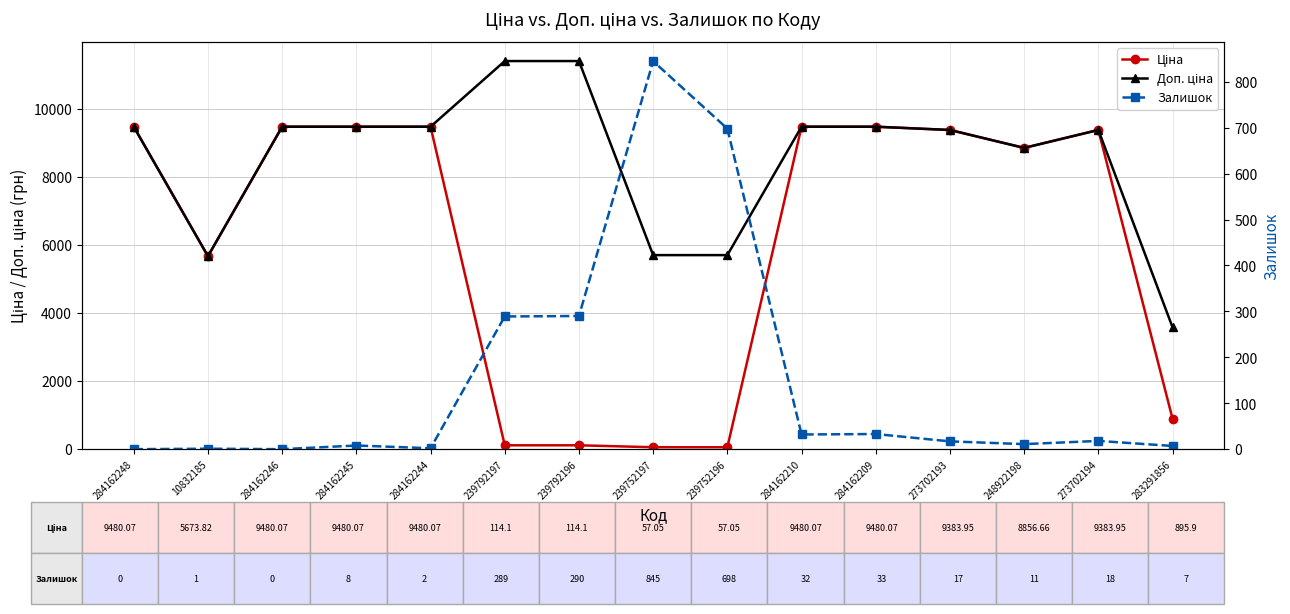

True or false: Доп. ціна and Ціна intersect in this chart.

False